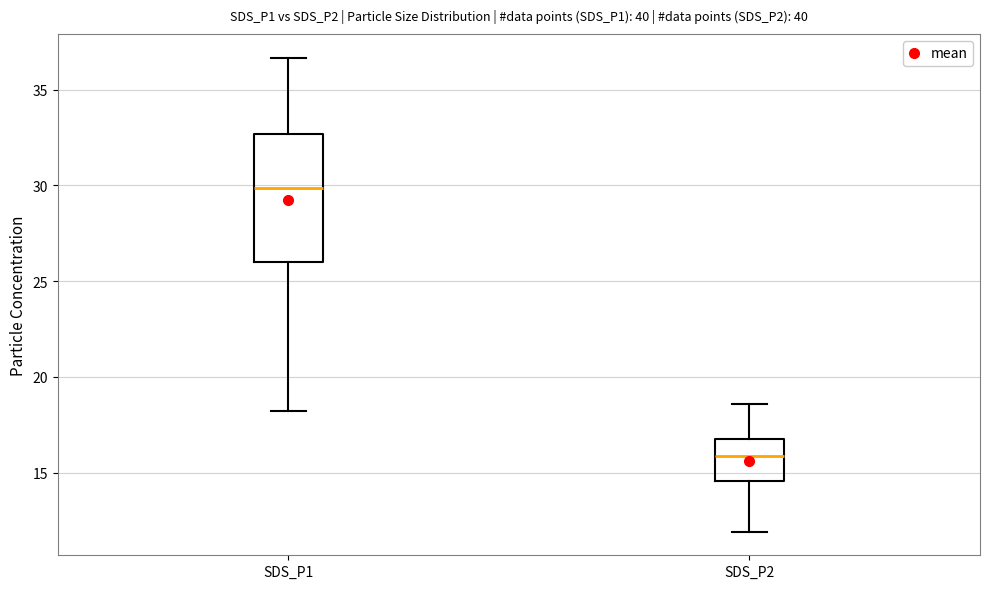

Reading left to right, read every box against the y-axis: the position of its median line, the range the box covers, and the ends of its whiskers. The values are not printed on the chart, so give them approximately, as read against the axis.

SDS_P1: median 30.0, box 26.0 to 32.5, whiskers 18.0 to 36.5
SDS_P2: median 16.0, box 14.5 to 16.5, whiskers 12.0 to 18.5